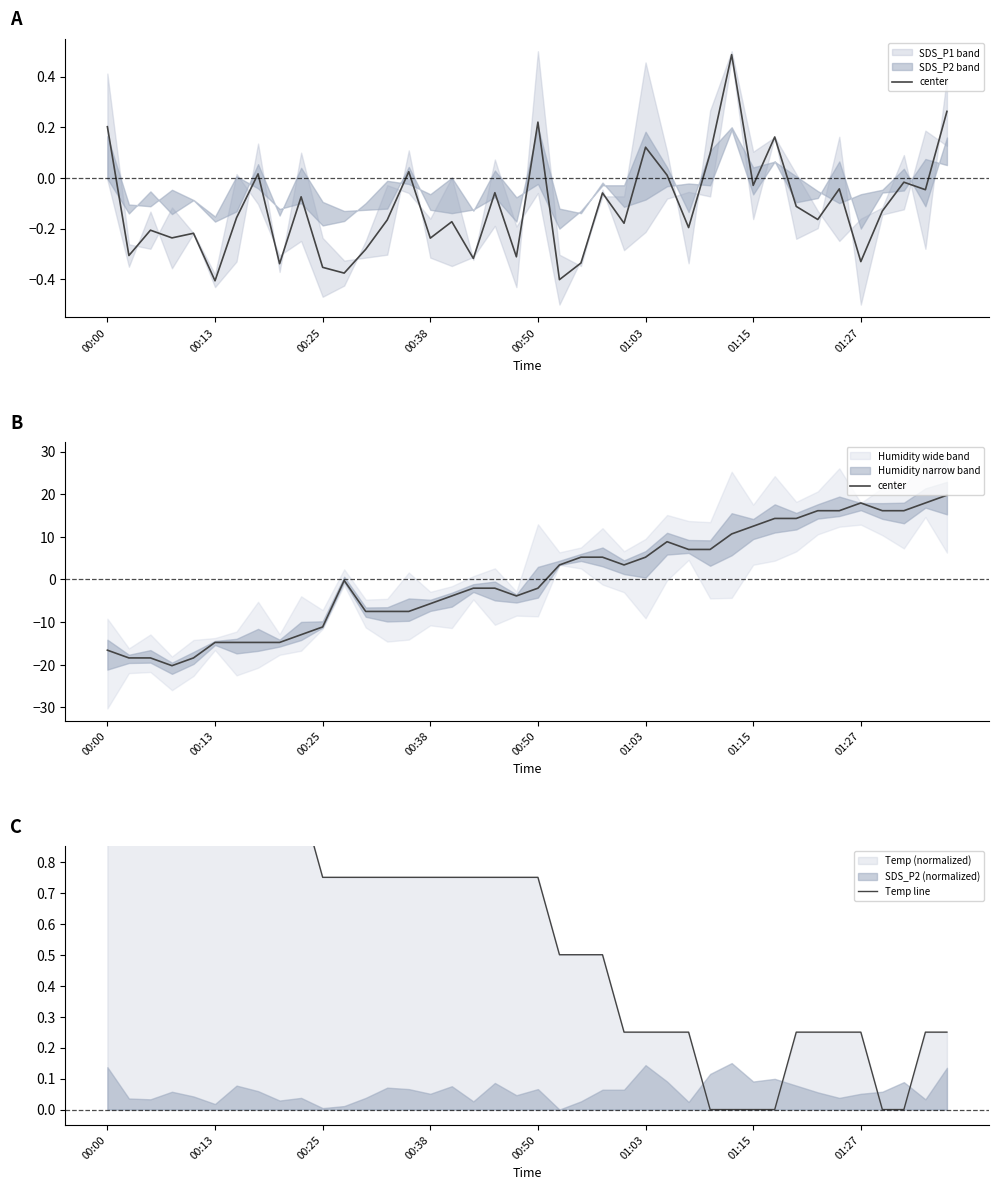

What is the difference between the highest and lowest values at 29?

10.7